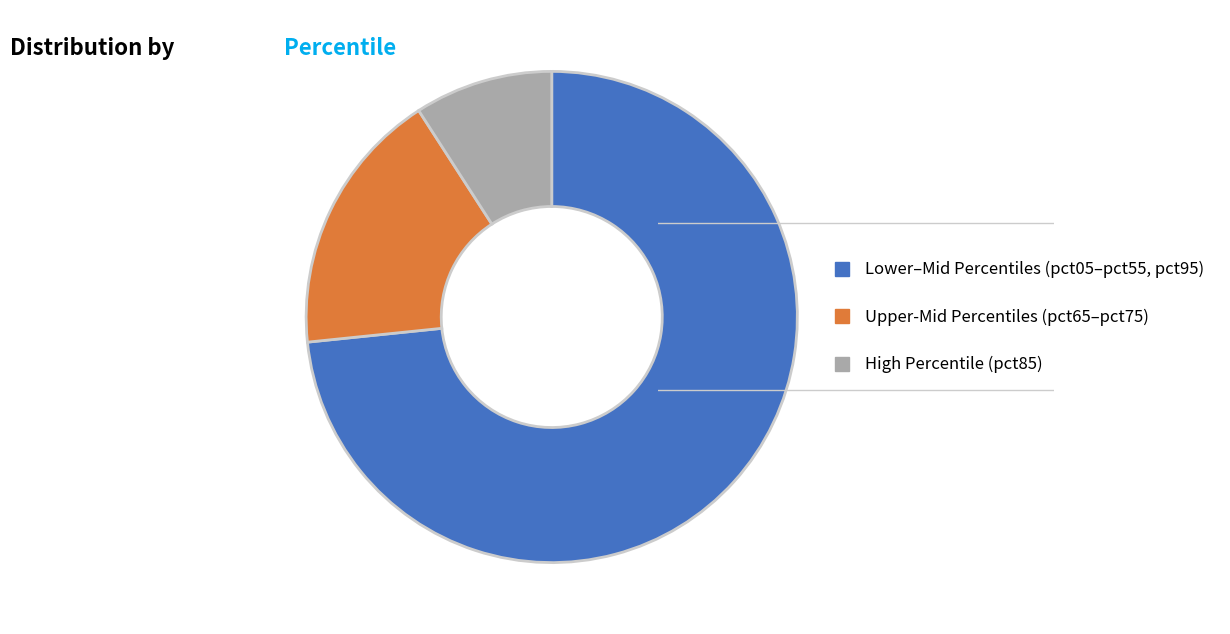

Rank the categories by value from lowest to highest.

High Percentile (pct85), Upper-Mid Percentiles (pct65–pct75), Lower–Mid Percentiles (pct05–pct55, pct95)